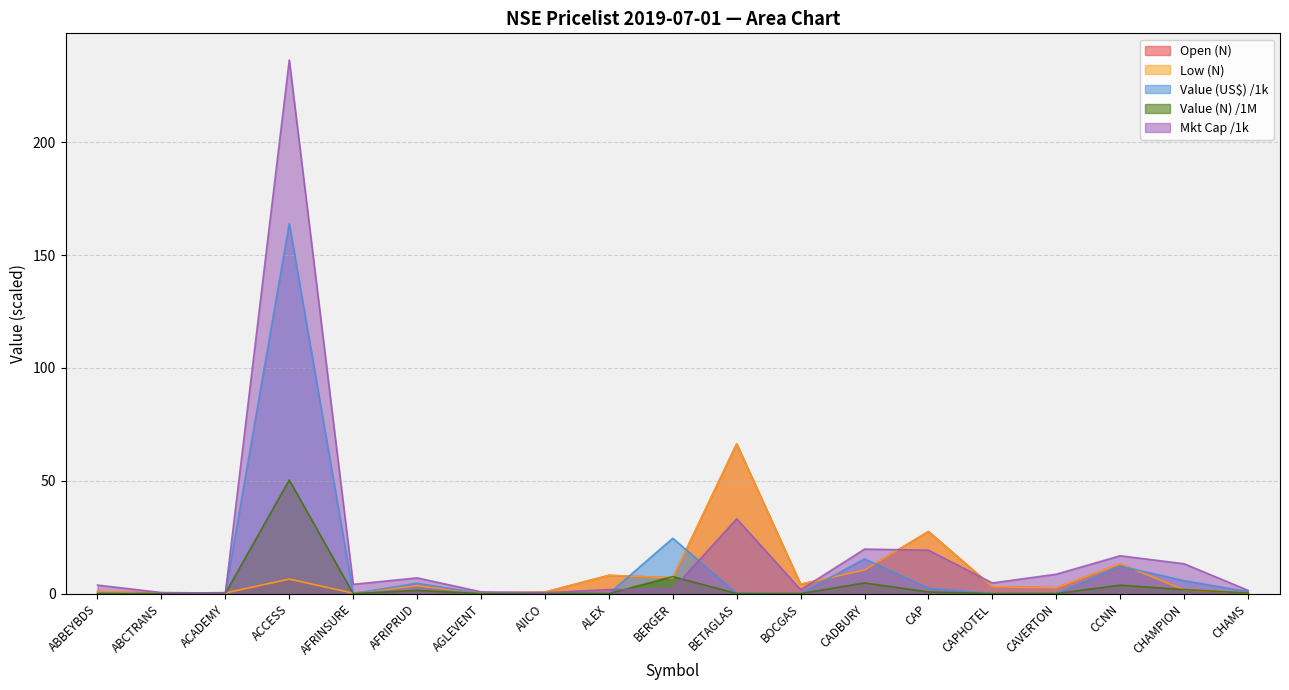

Reading left to right, extract all data points from this chart.

Open (N): ABBEYBDS=0.9	ABCTRANS=0.3	ACADEMY=0.3	ACCESS=6.5	AFRINSURE=0.2	AFRIPRUD=3.5	AGLEVENT=0.3	AIICO=0.7	ALEX=8.1	BERGER=7.0	BETAGLAS=66.3	BOCGAS=4.1	CADBURY=10.5	CAP=27.5	CAPHOTEL=3.0	CAVERTON=2.6	CCNN=13.2	CHAMPION=1.7	CHAMS=0.3
Low (N): ABBEYBDS=0.9	ABCTRANS=0.3	ACADEMY=0.3	ACCESS=6.5	AFRINSURE=0.2	AFRIPRUD=3.5	AGLEVENT=0.3	AIICO=0.7	ALEX=8.1	BERGER=7.0	BETAGLAS=66.3	BOCGAS=4.1	CADBURY=10.5	CAP=27.5	CAPHOTEL=3.0	CAVERTON=2.6	CCNN=13.2	CHAMPION=1.7	CHAMS=0.3
Mkt Cap (N Mn): ABBEYBDS=3.8	ABCTRANS=0.5	ACADEMY=0.2	ACCESS=236.4	AFRINSURE=4.1	AFRIPRUD=7.0	AGLEVENT=0.8	AIICO=0.4	ALEX=1.8	BERGER=2.0	BETAGLAS=33.2	BOCGAS=1.7	CADBURY=19.7	CAP=19.2	CAPHOTEL=4.7	CAVERTON=8.6	CCNN=16.8	CHAMPION=13.2	CHAMS=1.5
Value (N): ABBEYBDS=0.0	ABCTRANS=0.0	ACADEMY=0.1	ACCESS=50.3	AFRINSURE=0.0	AFRIPRUD=1.4	AGLEVENT=0.0	AIICO=0.1	ALEX=0.0	BERGER=7.5	BETAGLAS=0.0	BOCGAS=0.0	CADBURY=4.7	CAP=0.7	CAPHOTEL=0.0	CAVERTON=0.0	CCNN=3.7	CHAMPION=1.8	CHAMS=0.3
Value (US$): ABBEYBDS=0.0	ABCTRANS=0.1	ACADEMY=0.5	ACCESS=164.0	AFRINSURE=0.0	AFRIPRUD=4.6	AGLEVENT=0.0	AIICO=0.5	ALEX=0.0	BERGER=24.5	BETAGLAS=0.1	BOCGAS=0.0	CADBURY=15.4	CAP=2.4	CAPHOTEL=0.0	CAVERTON=0.1	CCNN=12.2	CHAMPION=5.7	CHAMS=0.9